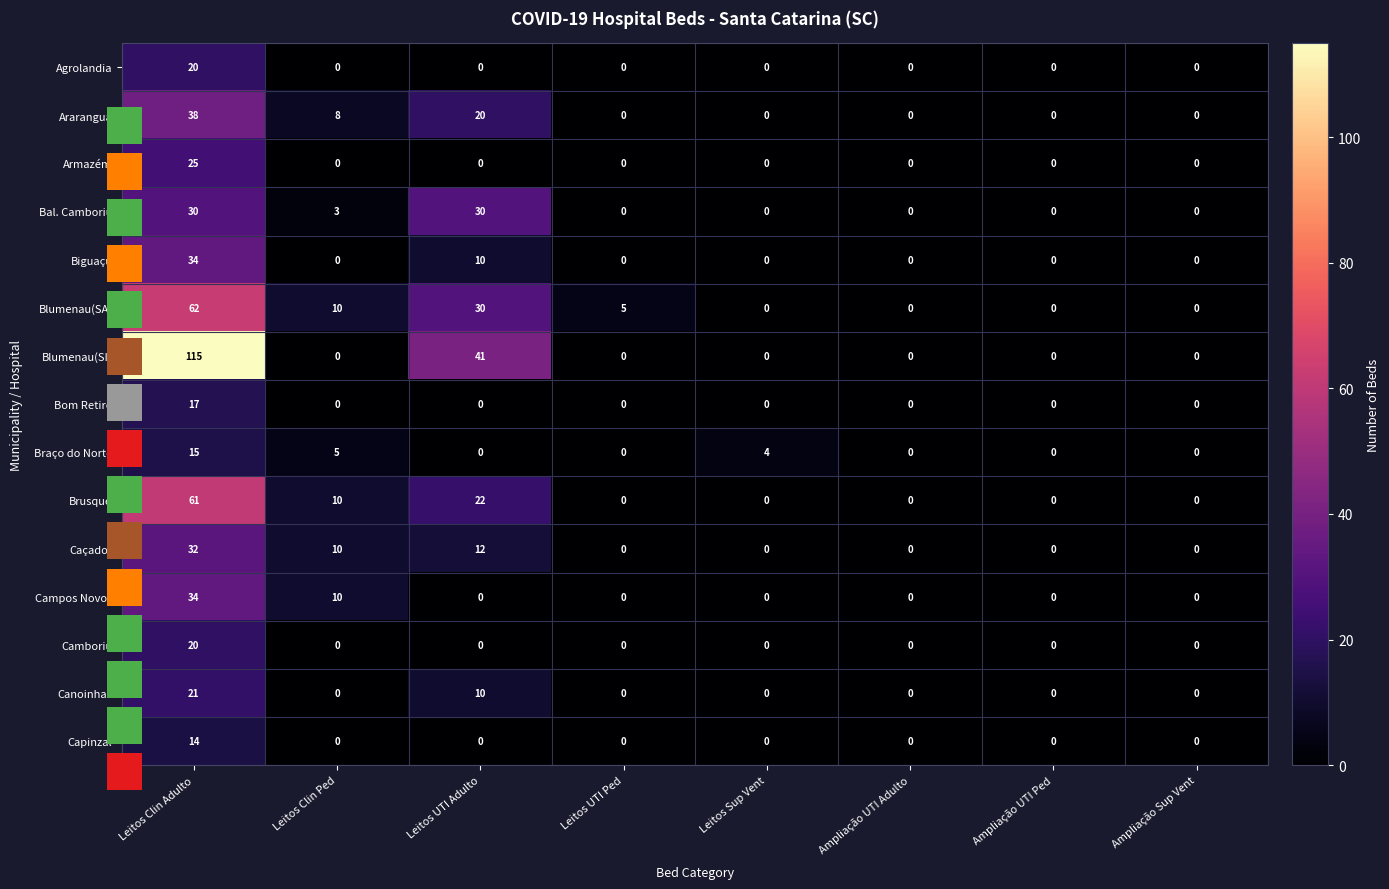

What is the difference between the maximum and minimum values in the Canoinhas series?

21